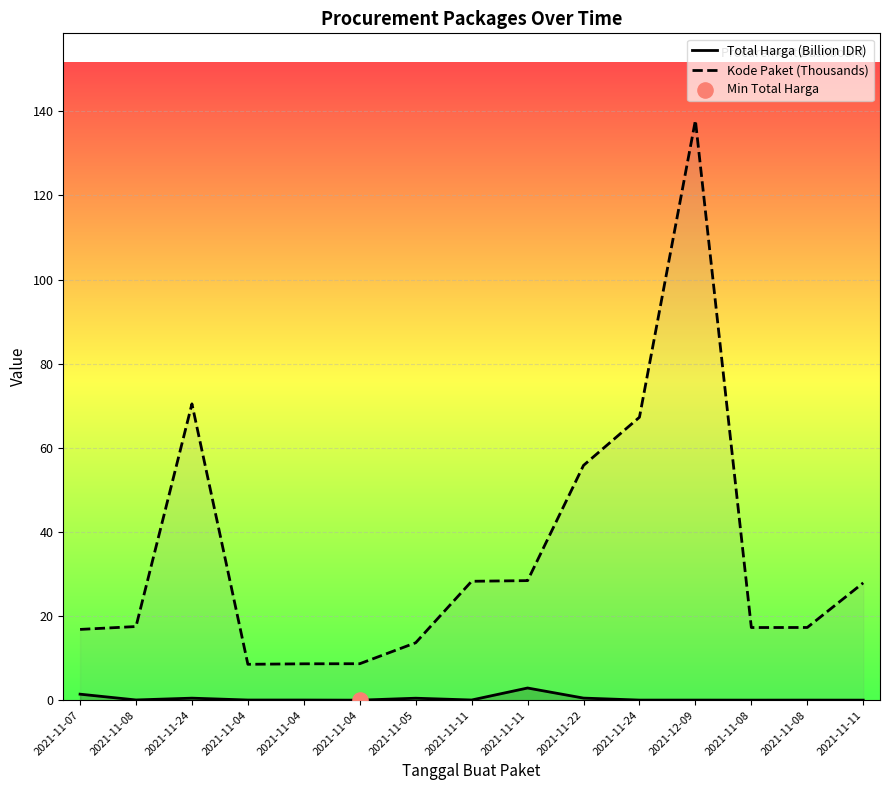

Which series has the largest total across all categories?

Kode Paket (Thousands)